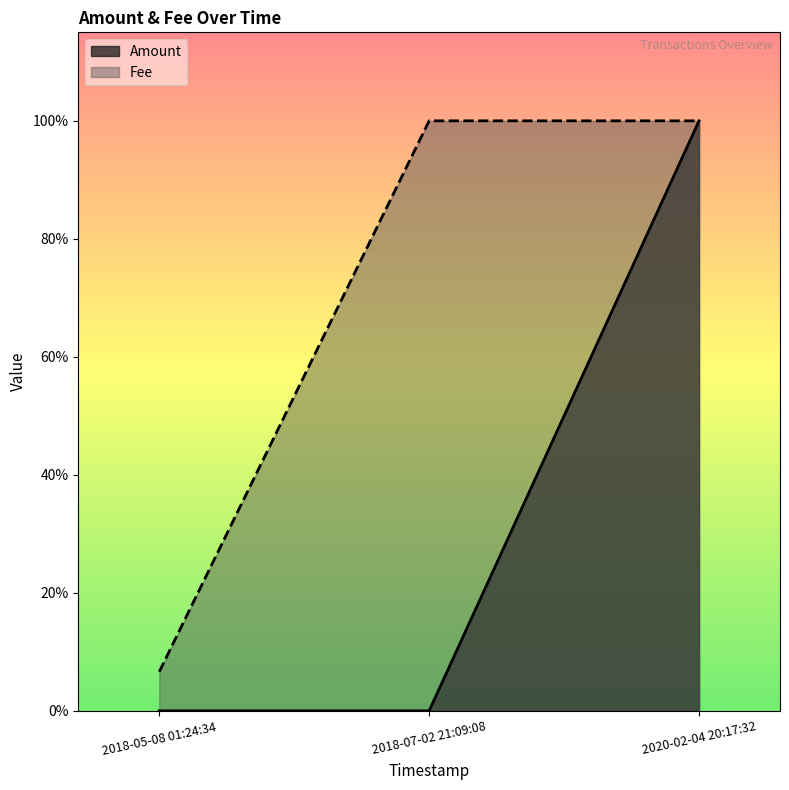

How many values in the Fee series are below 1?

1